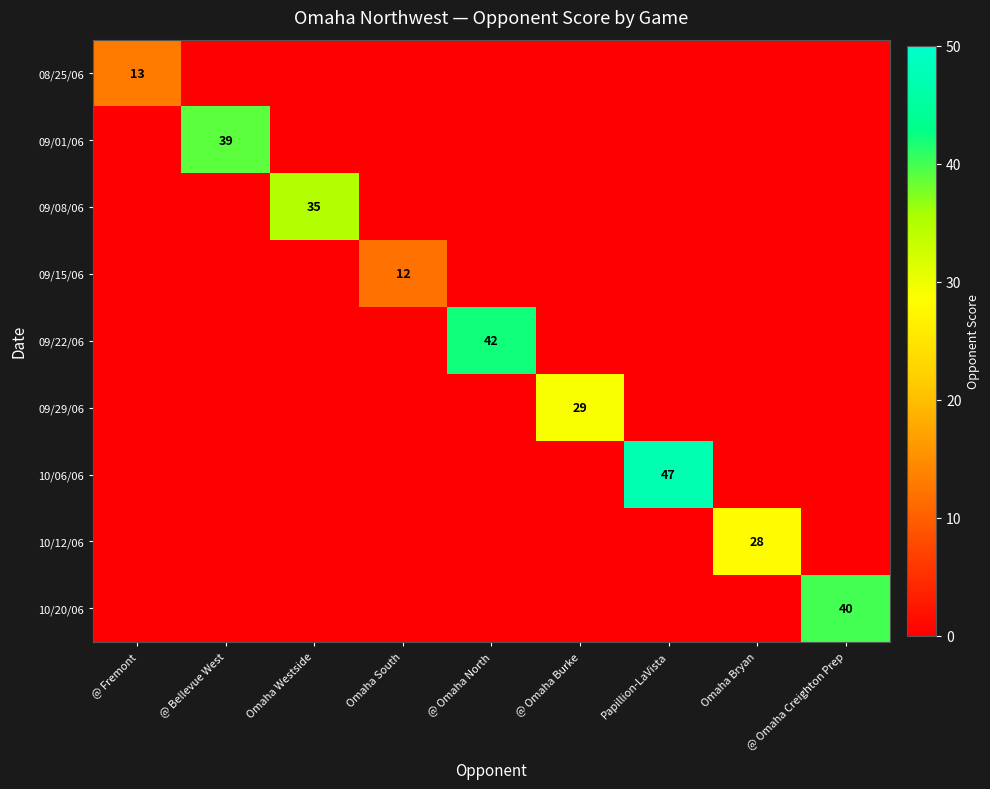

What is the sum of all 10/06/06 values?

47